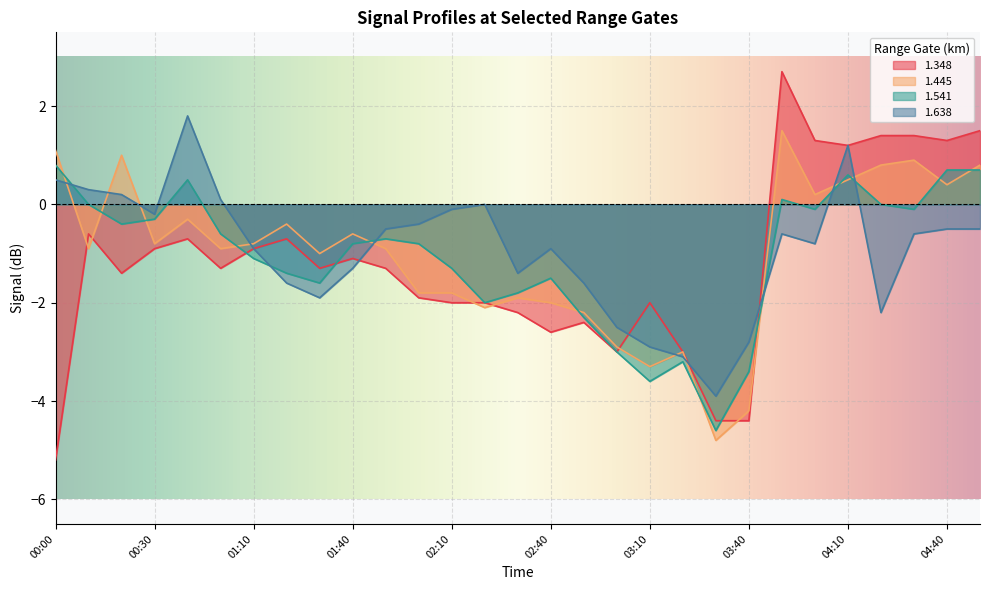

How many values in the 1.638 series exceed 0?

6